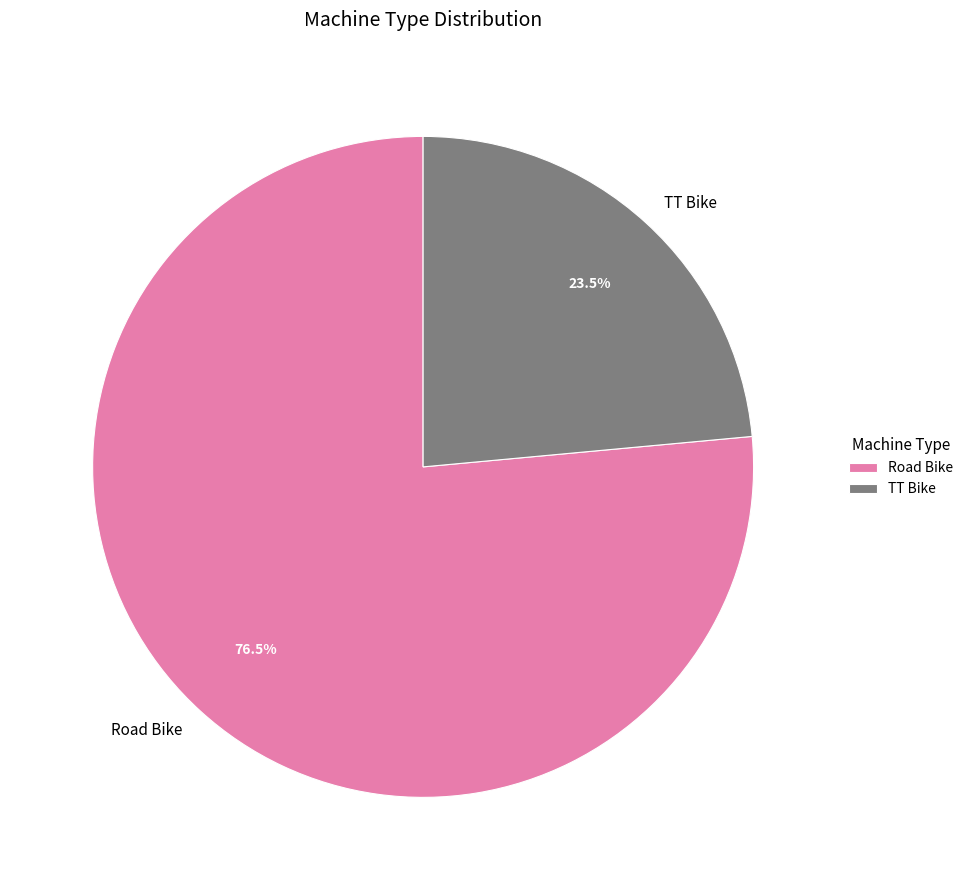

Rank the categories by value from highest to lowest.

Road Bike, TT Bike